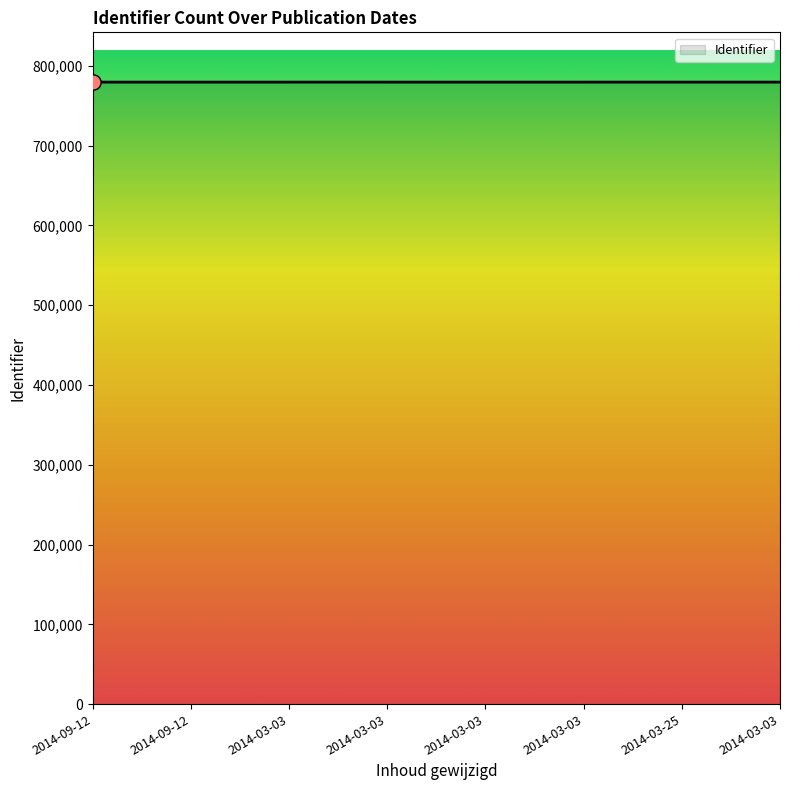

Between 2014-09-12 and 2014-09-12, which is larger?

2014-09-12